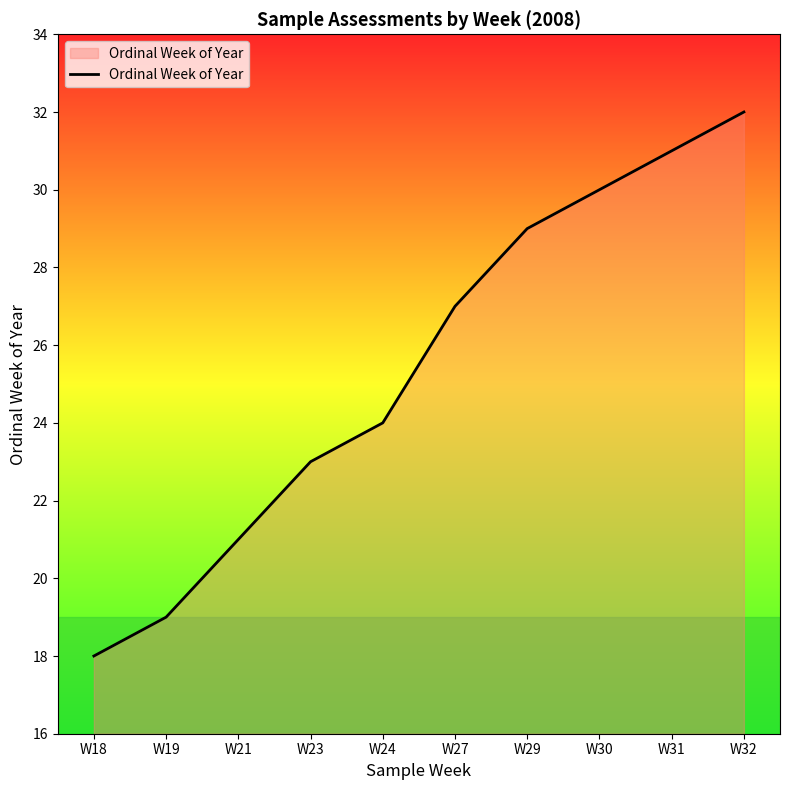

At which label is the value closest to 25?

W24